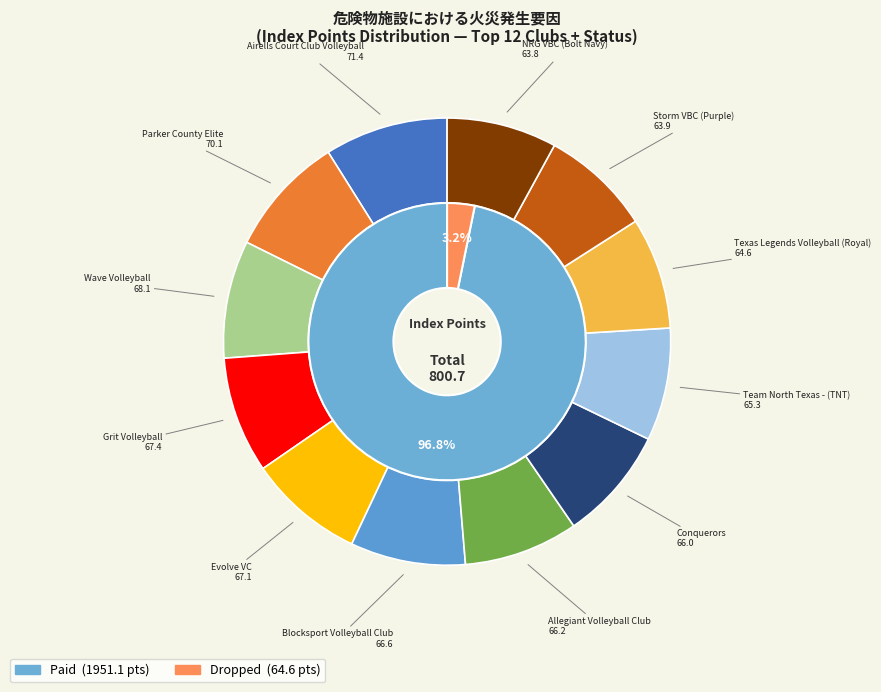

The Texas Legends Volleyball (Royal) slice represents 1% of the pie. True or false?

False